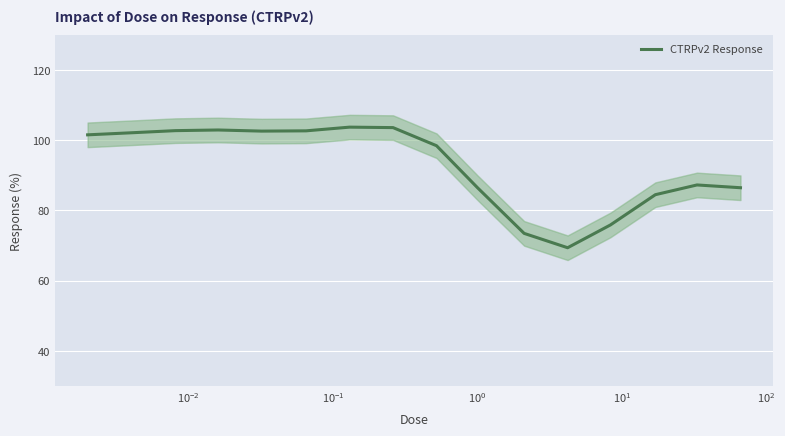

What is the minimum value for CTRPv2 Response?

69.4